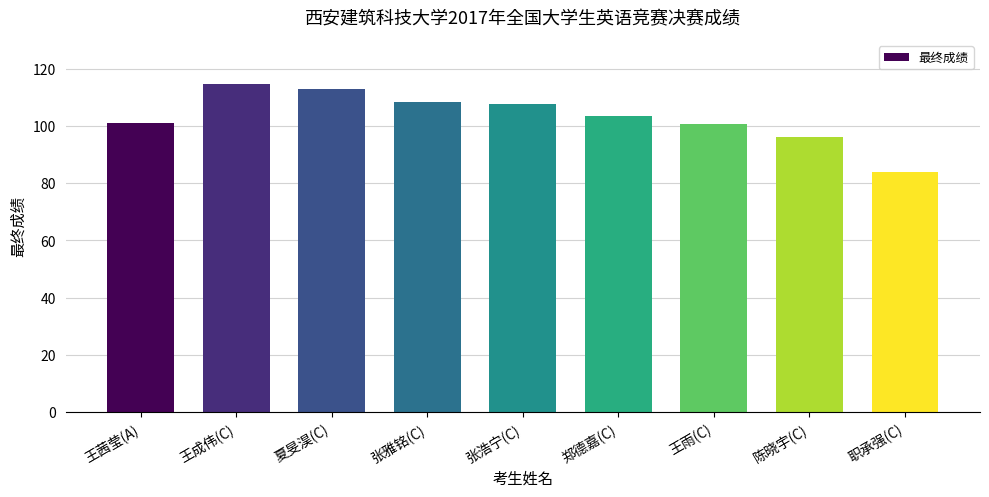

What is the difference between the second highest and second lowest values?

17.0